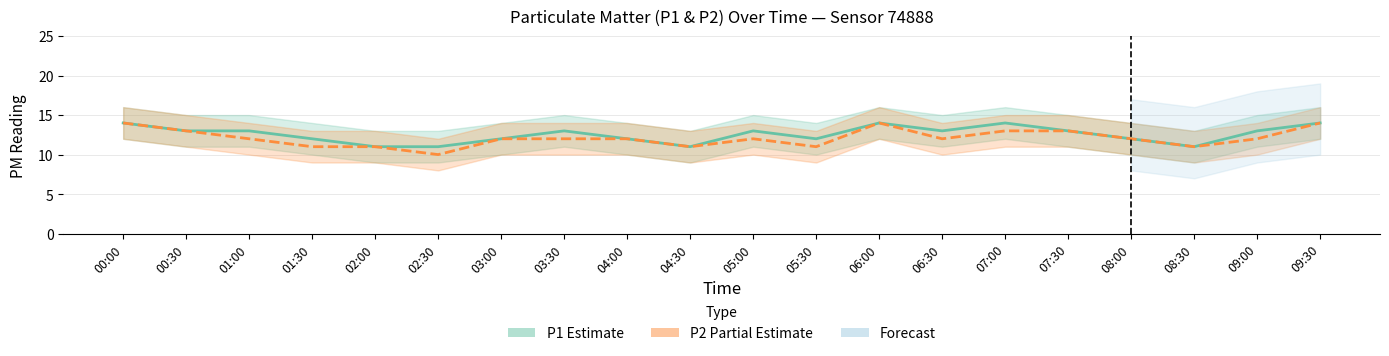

Between 08:30 and 00:30, which is larger?

00:30